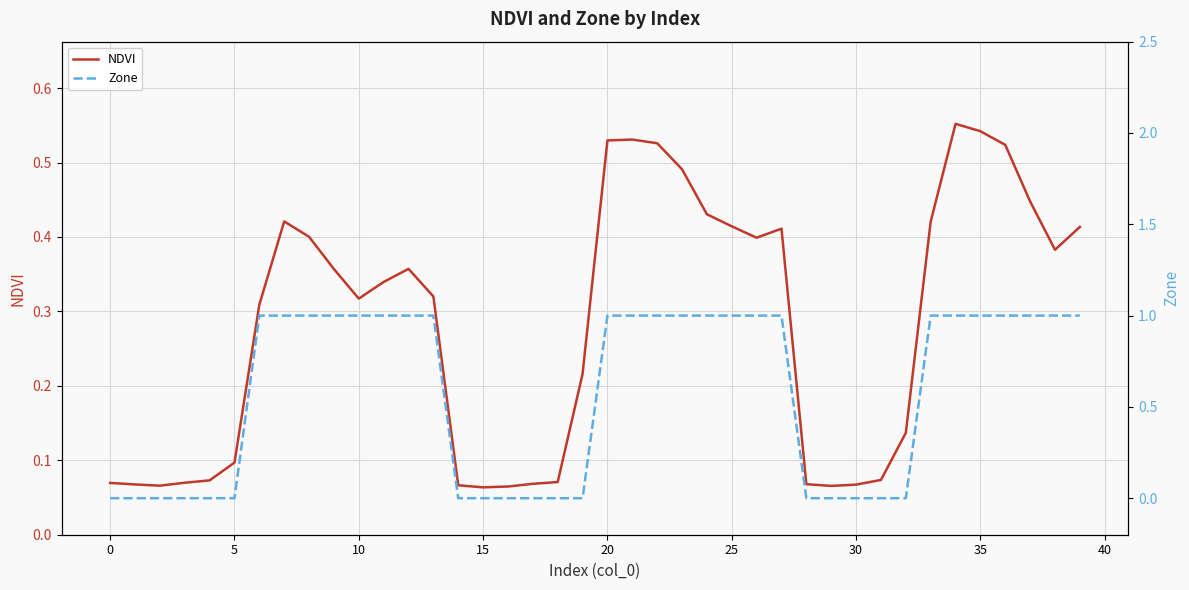

What is the maximum value for NDVI?

0.6